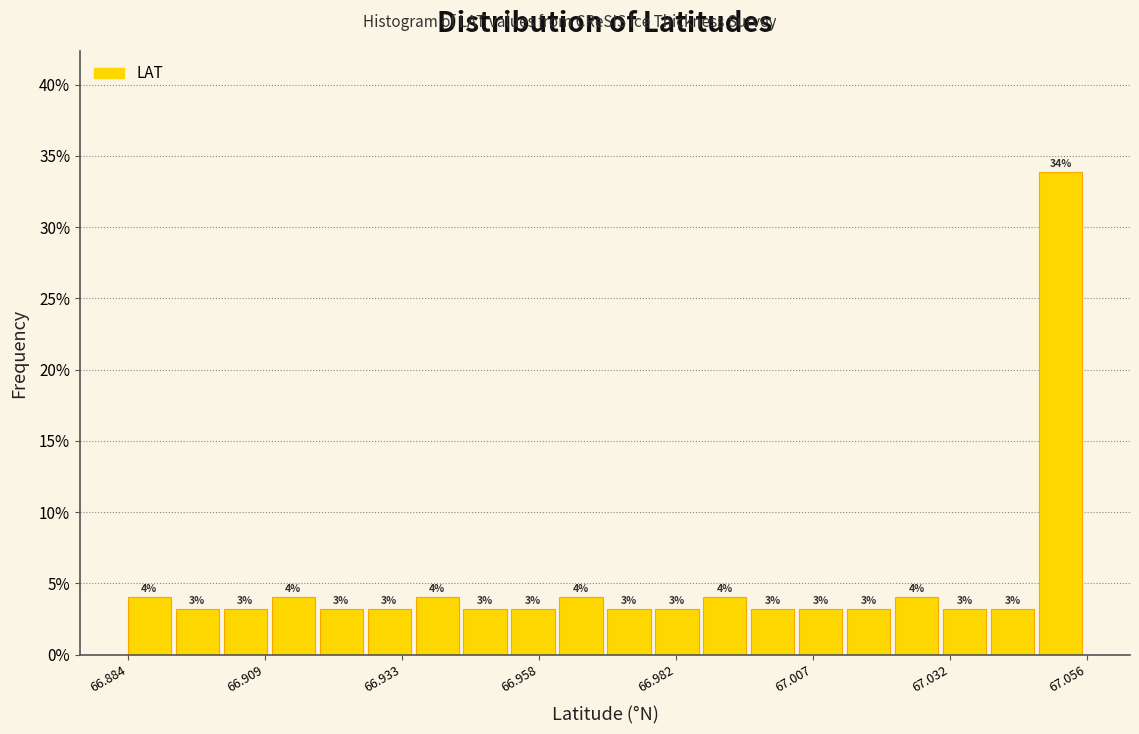

Read against the x-axis, roughly where is the centre of the tallest bar?

67.050